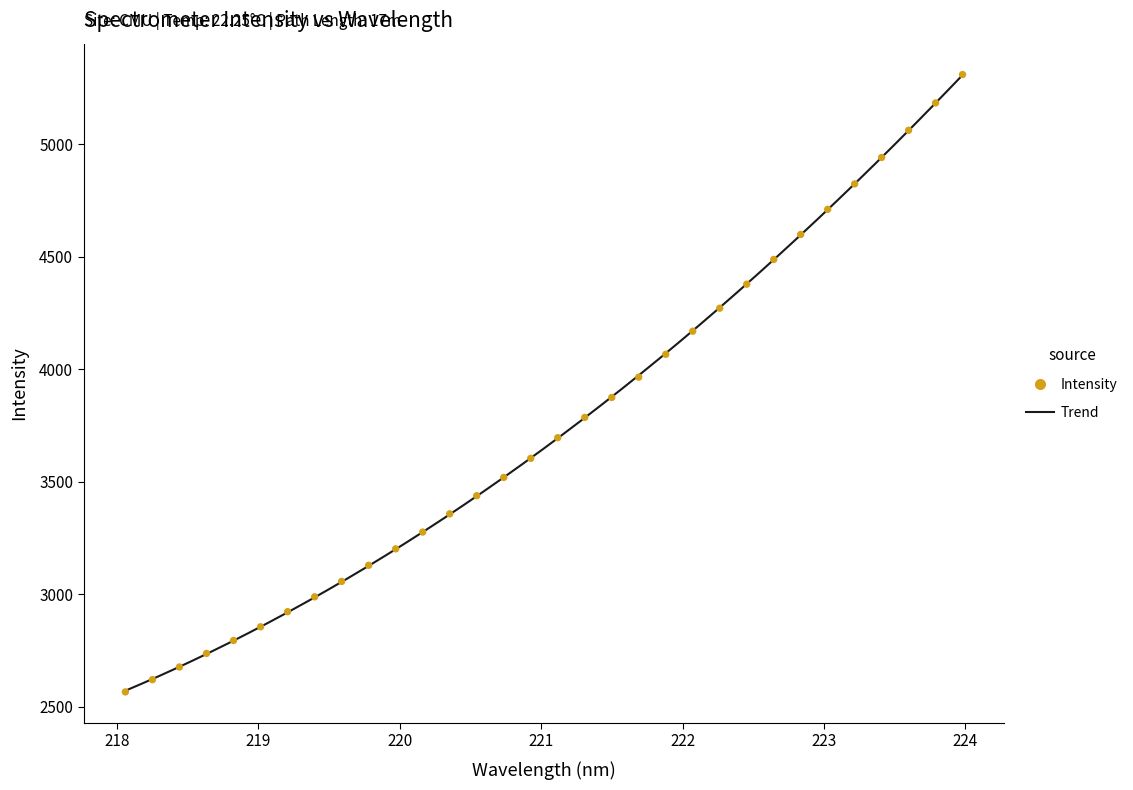

What is the range of X values (max minus min)?

5.9